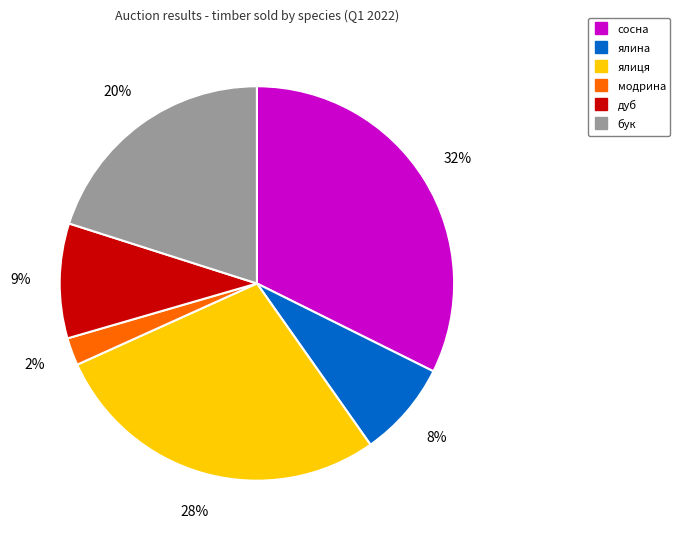

Is there a majority slice in this chart?

No